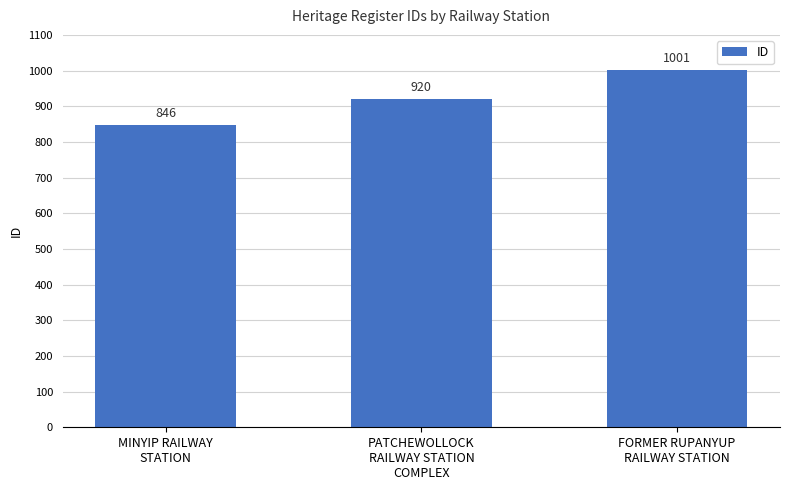

How many values are between 846 and 1001?

3